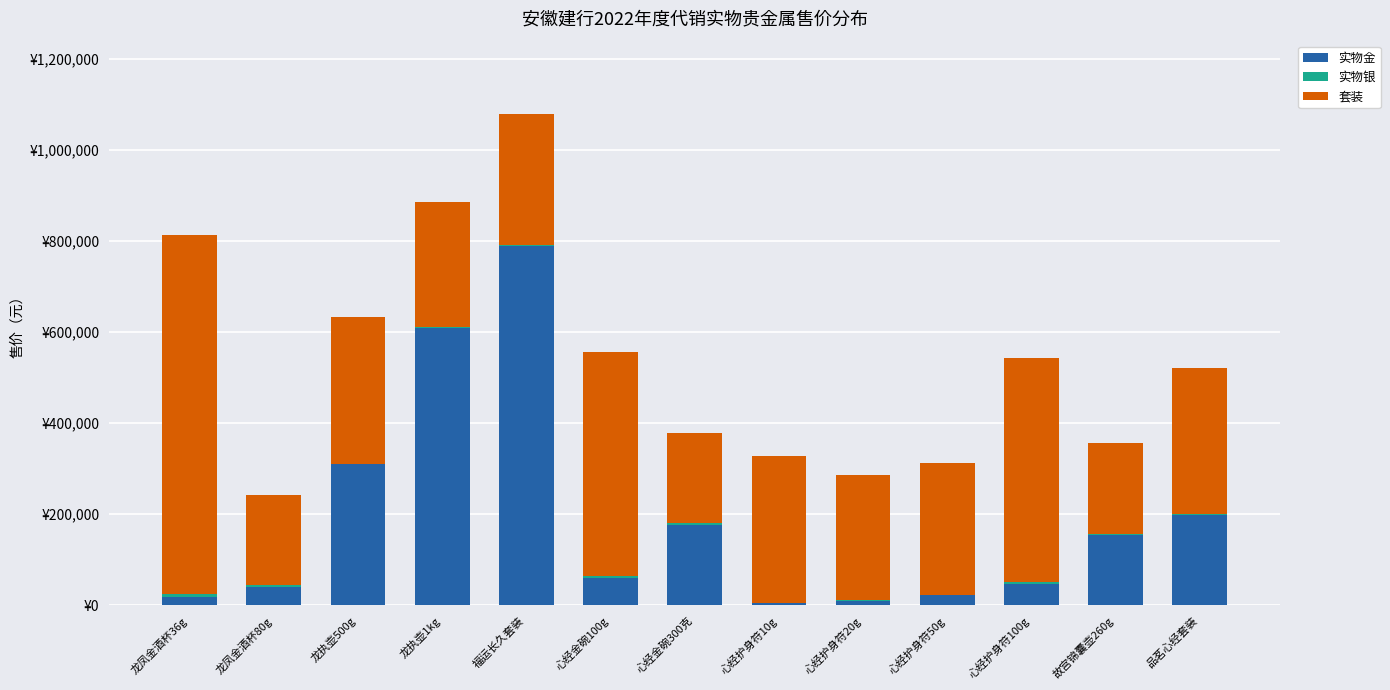

The value of 实物银 at 心经护身符10g is 483. True or false?

False